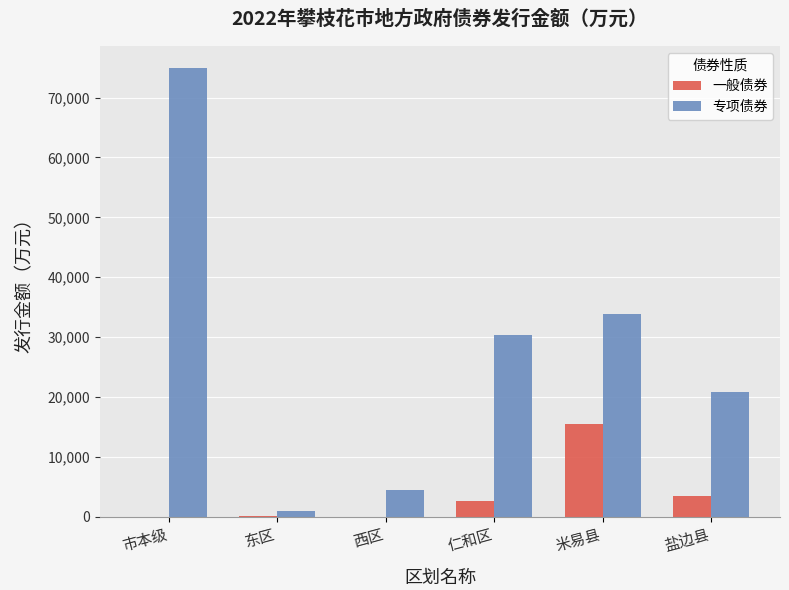

What is the maximum value for 专项债券?

74900